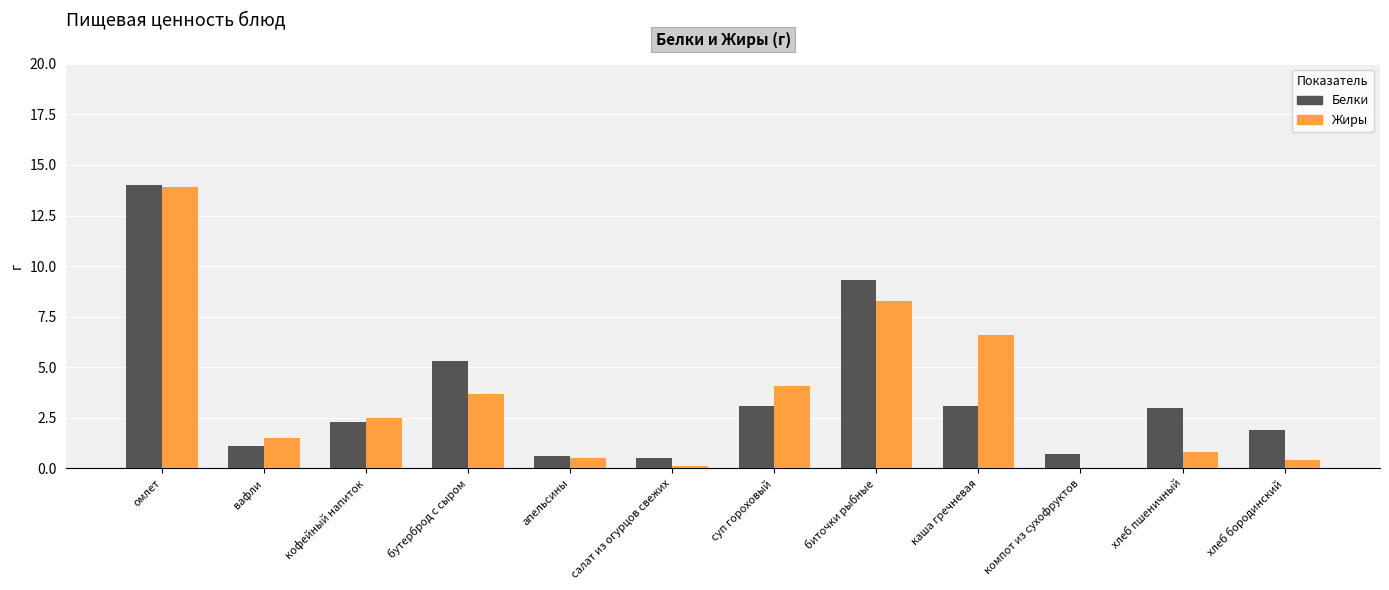

How many values in the Жиры series exceed 2?

6